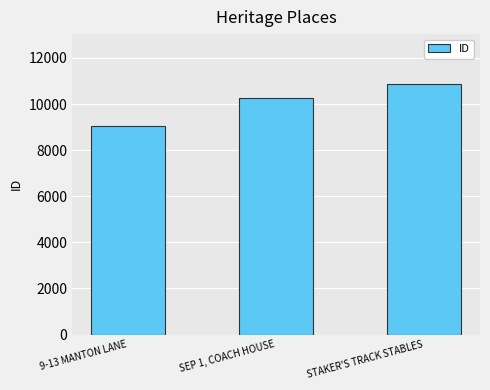

What is the value of the 1st bar from the left?

9060